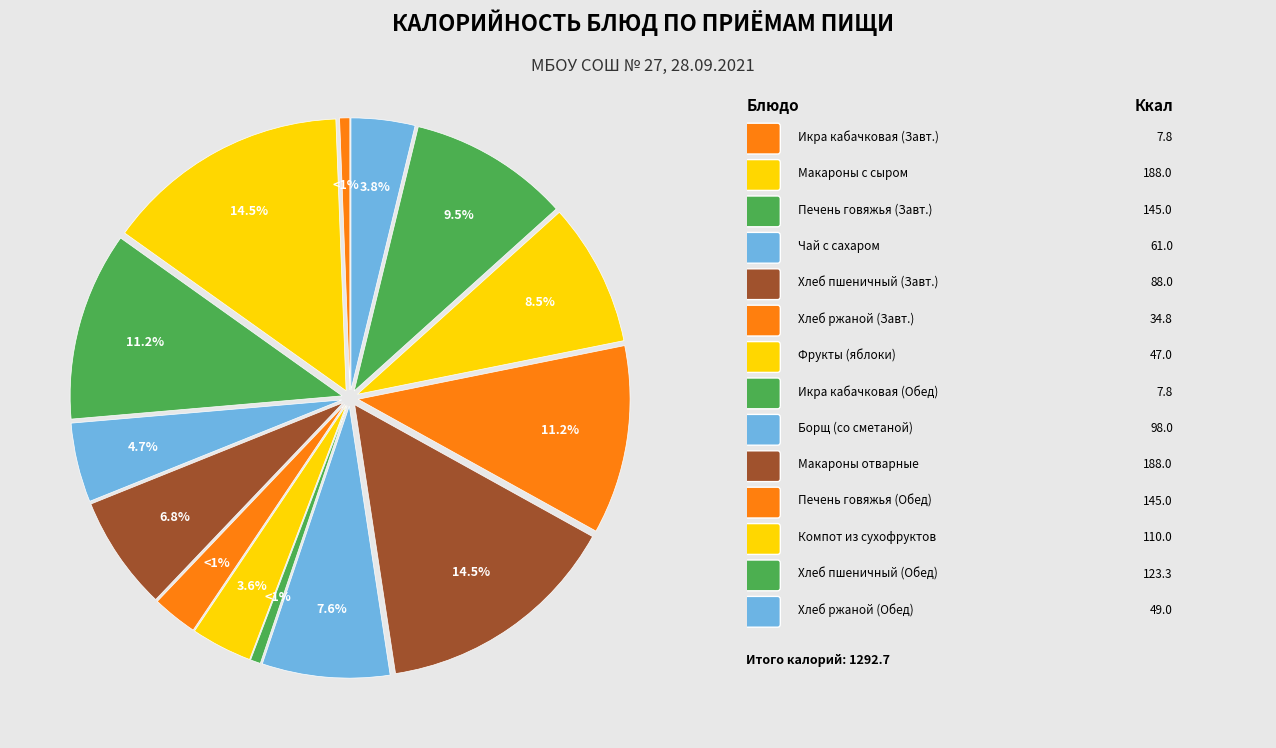

To the nearest percent, what portion does Печень говяжья (Обед) represent?

11%